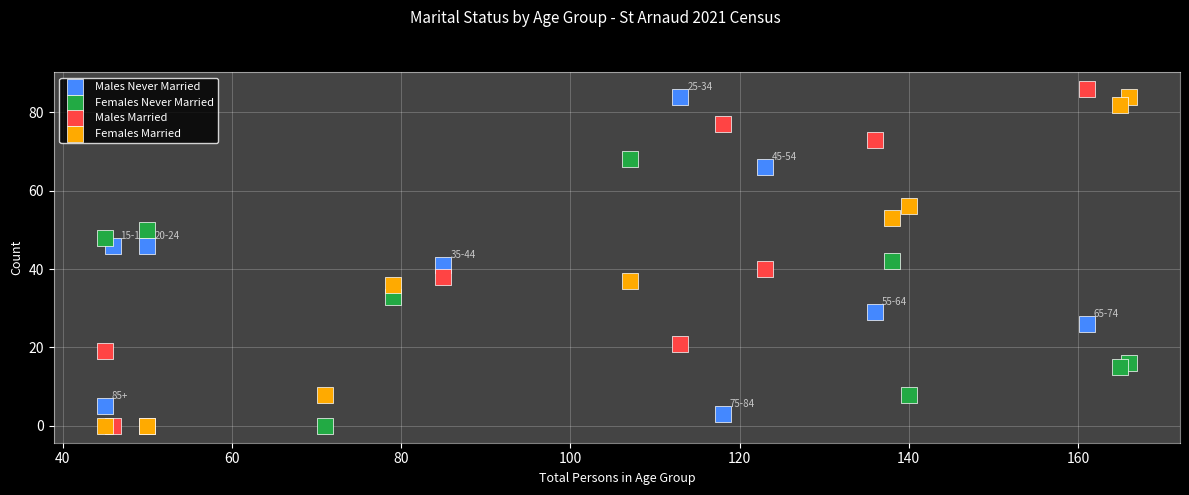

Which series reaches the maximum Y coordinate?

Males Married